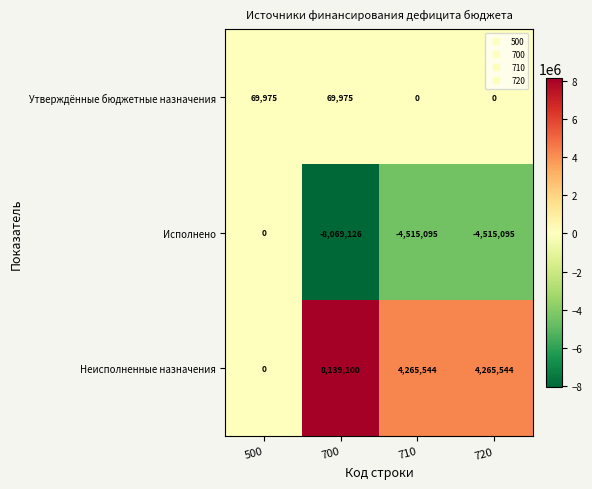

Rank the series by their maximum value, from lowest to highest.

Исполнено, Утверждённые бюджетные назначения, Неисполненные назначения